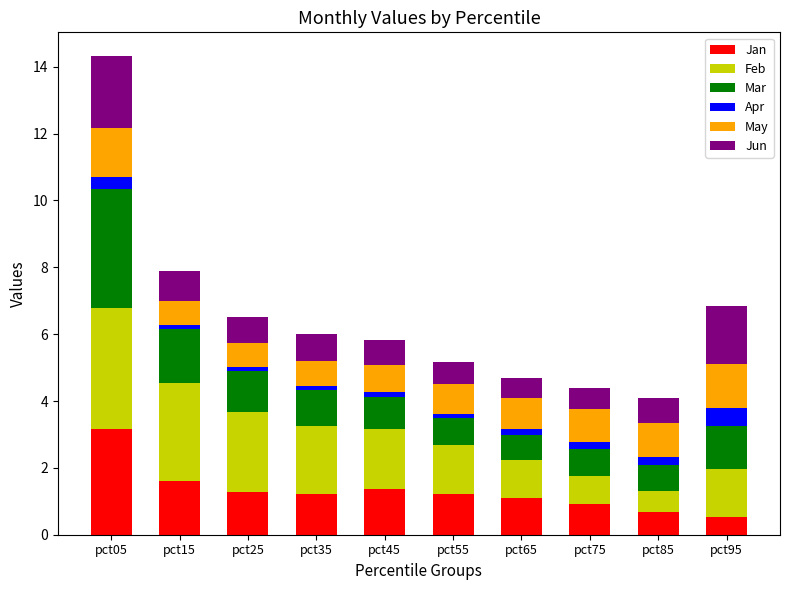

What is the average value of the Jan series?

1.3